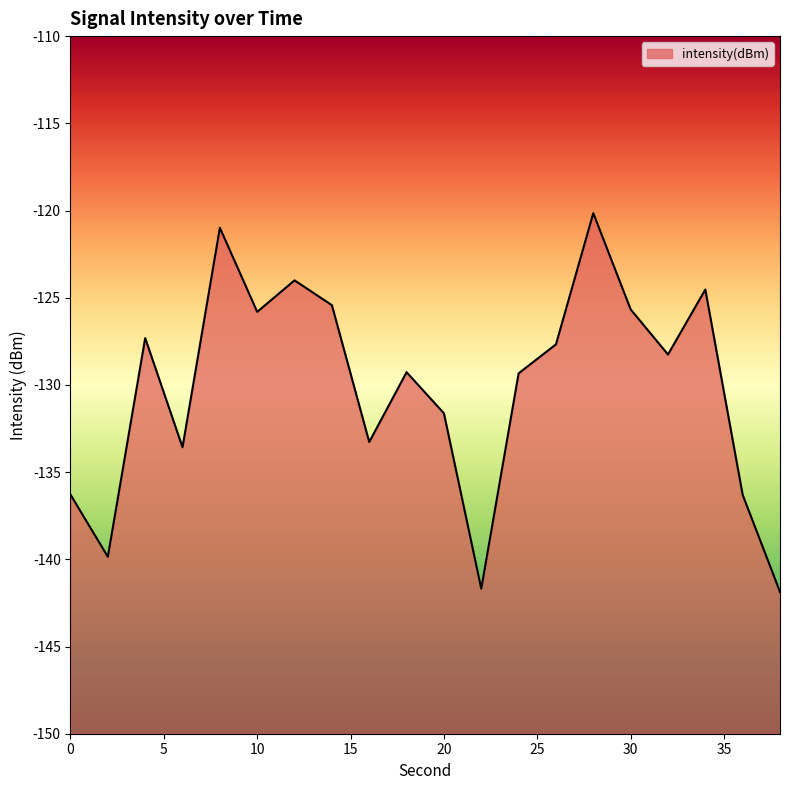

Reading left to right, list all the values displayed in this chart.

-136.3	-139.9	-127.3	-133.6	-121.0	-125.8	-124.0	-125.4	-133.3	-129.3	-131.6	-141.7	-129.3	-127.7	-120.2	-125.7	-128.3	-124.5	-136.3	-141.9